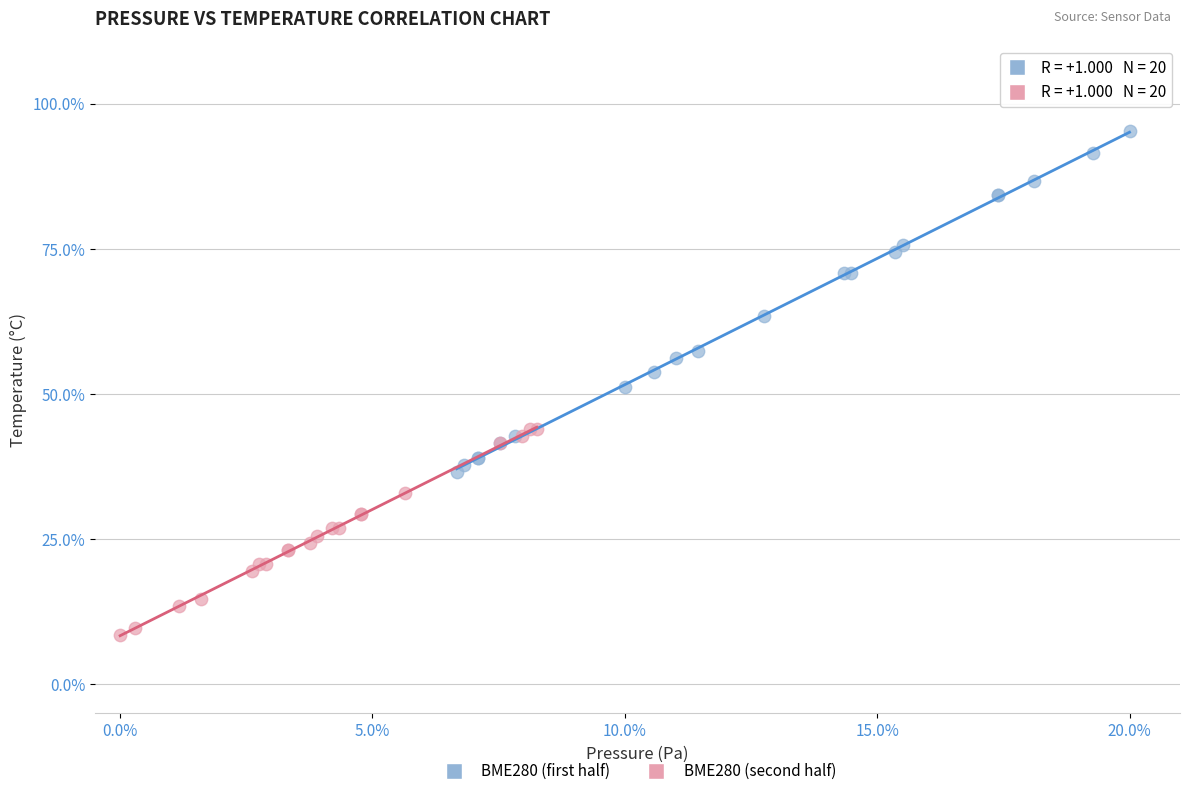

What are all the series names shown in the legend?

BME280 (first half), BME280 (second half)